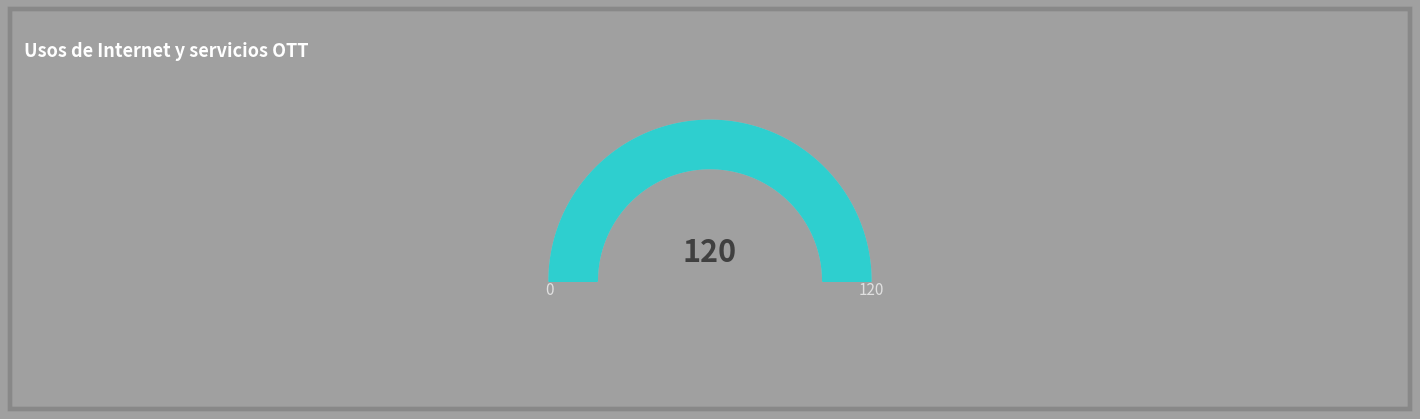

The Tabla 15 slice represents 3% of the pie. True or false?

False